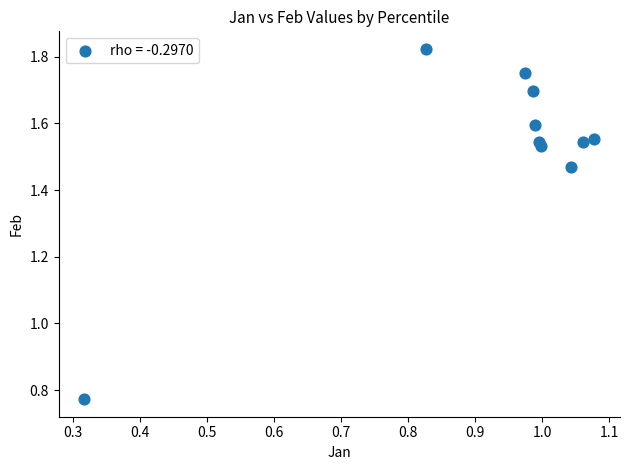

What is the range of Y values (max minus min)?

1.1